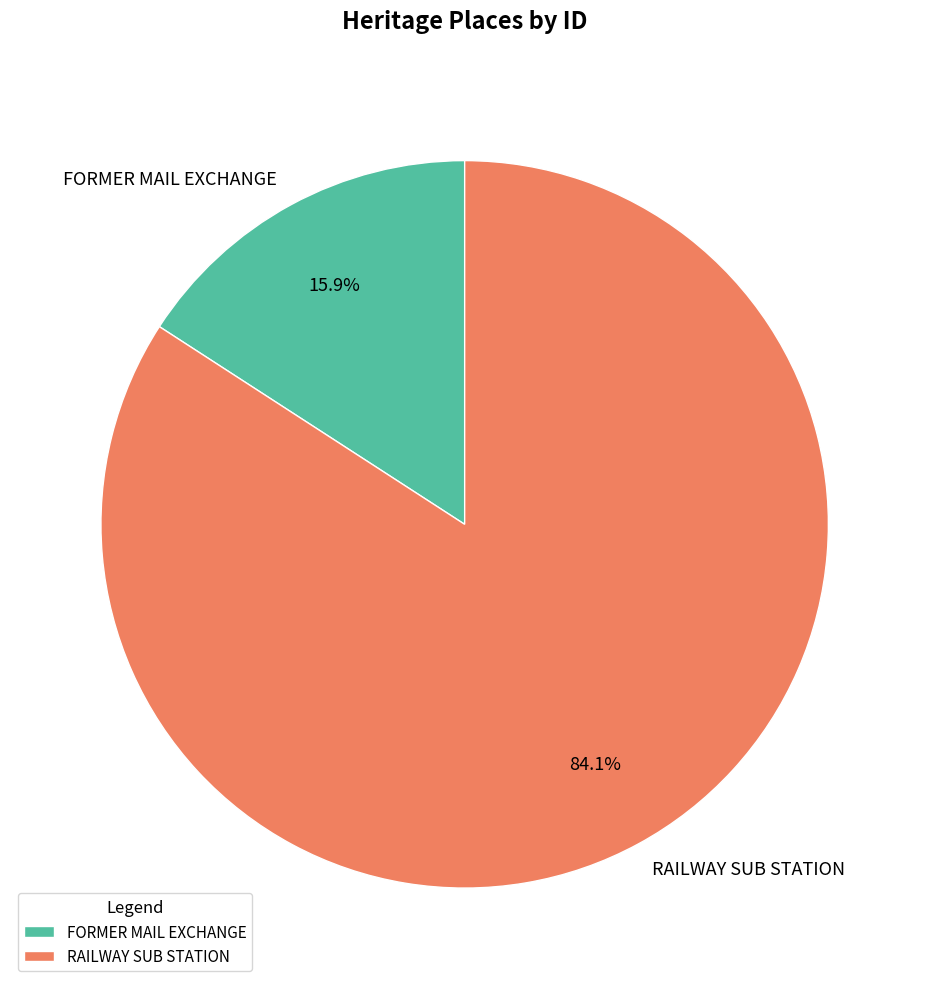

What portion of the pie excludes RAILWAY SUB STATION?

15.9%